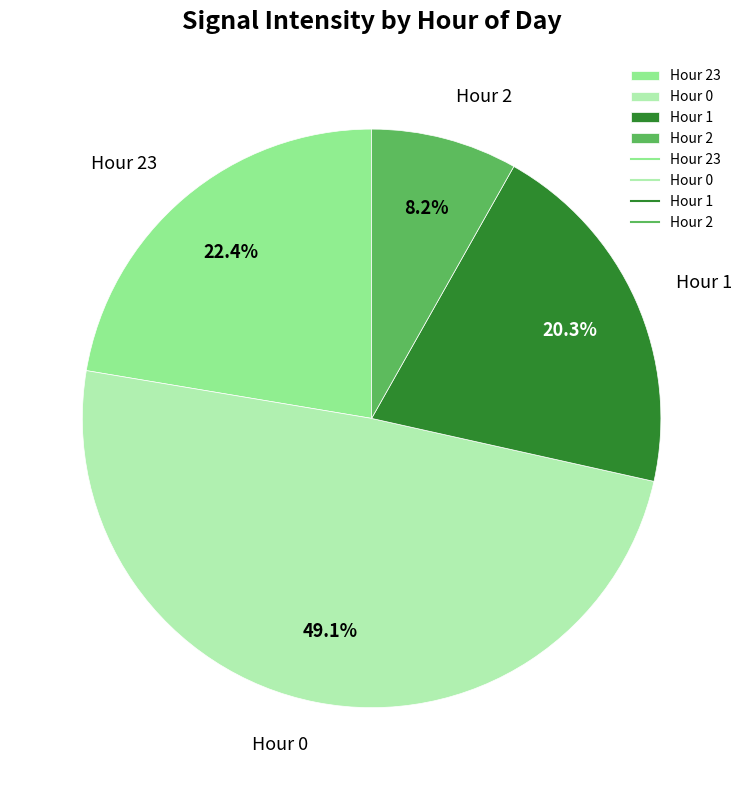

Does any single category account for the majority?

No